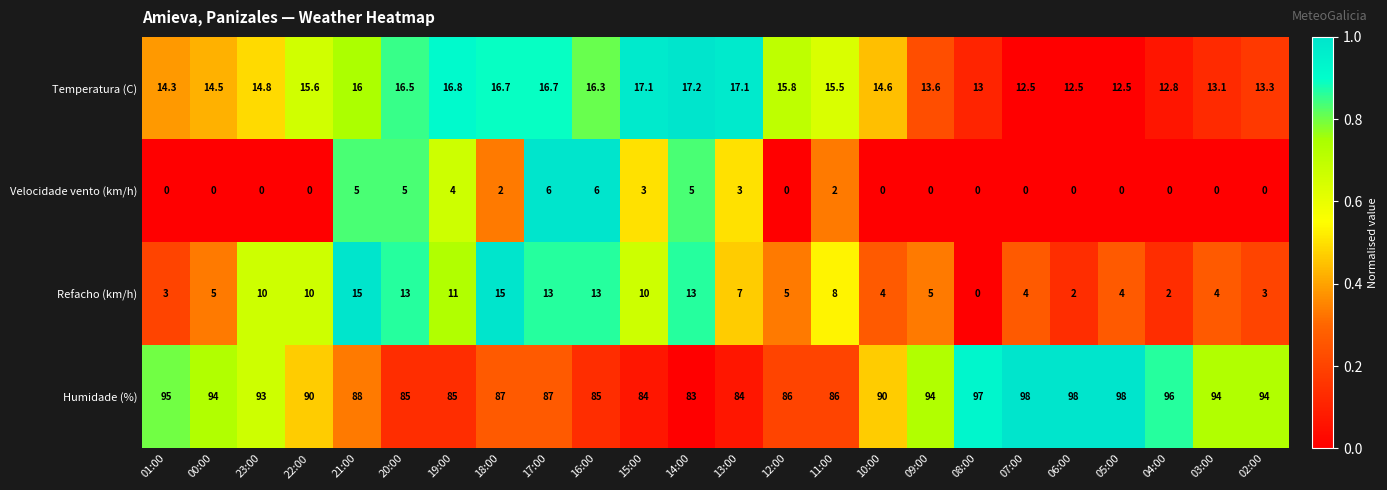

The Humidade (%) series shows 87.0 at 18:00. True or false?

True